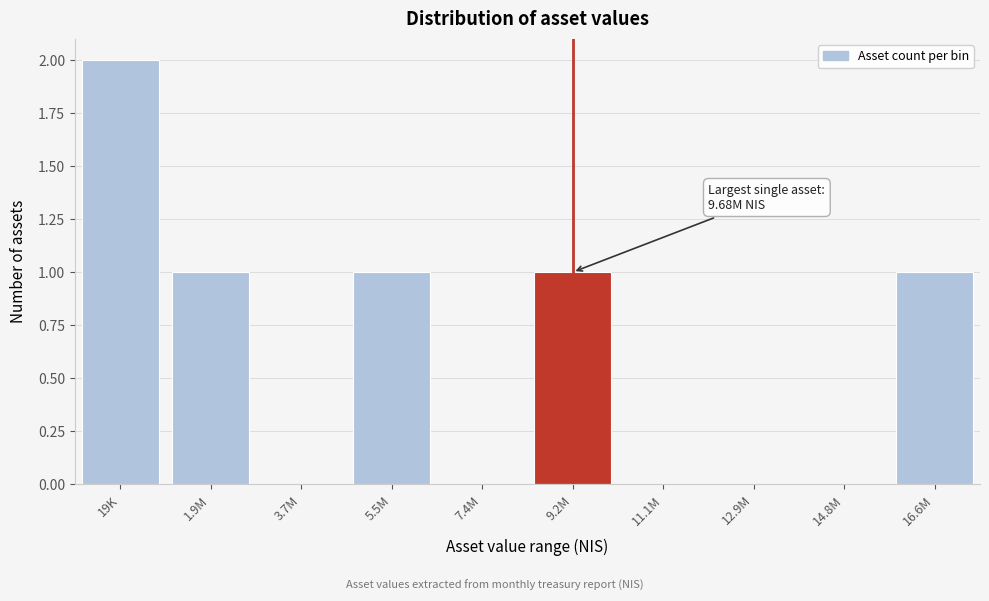

Reading left to right, what are all the values shown in this chart?

19K=2	1.9M=1	3.7M=0	5.5M=1	7.4M=0	9.2M=1	11.1M=0	12.9M=0	14.8M=0	16.6M=1